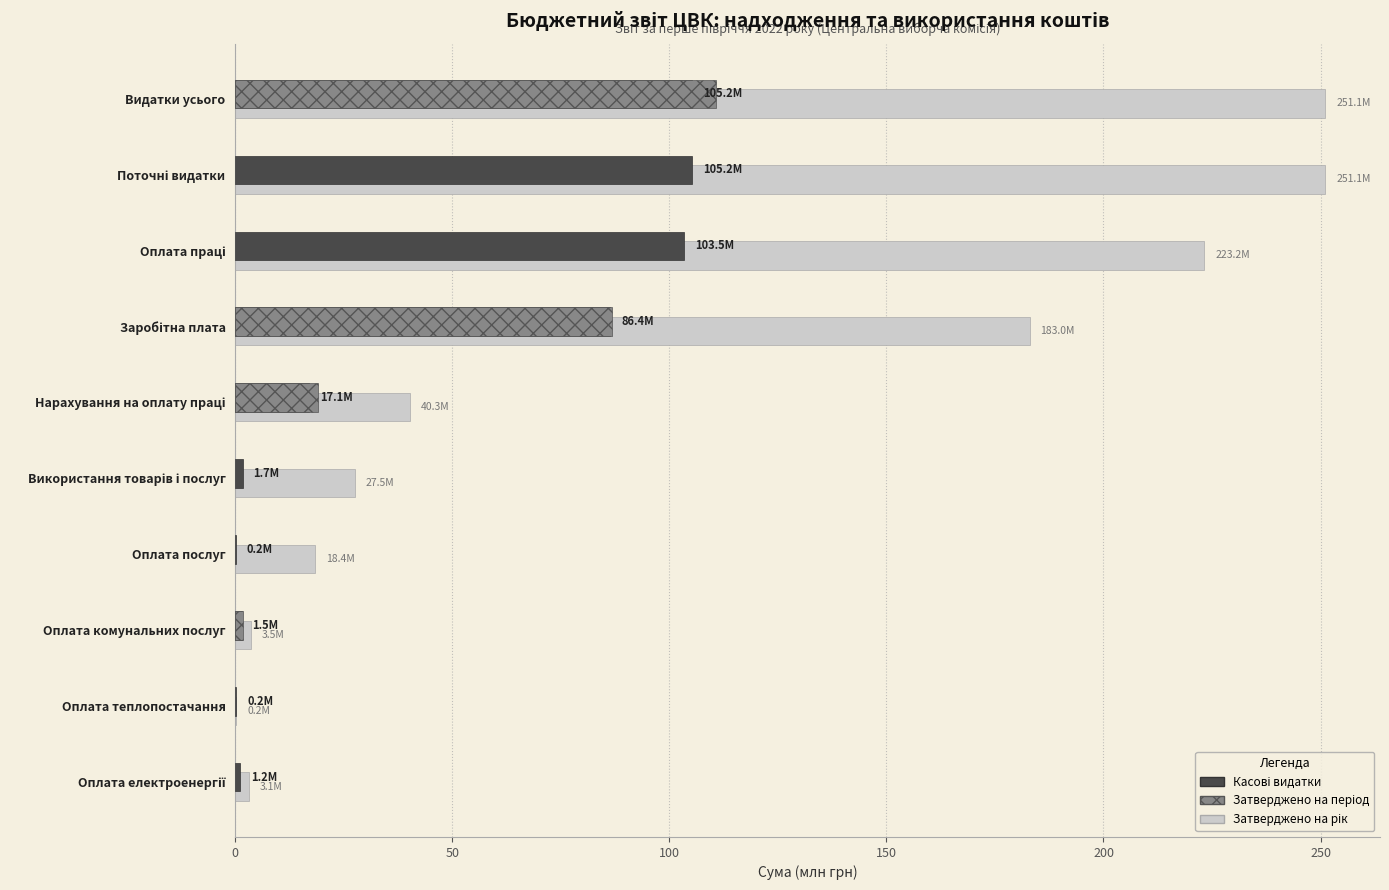

At which category is the sum across all series the highest?

Видатки усього